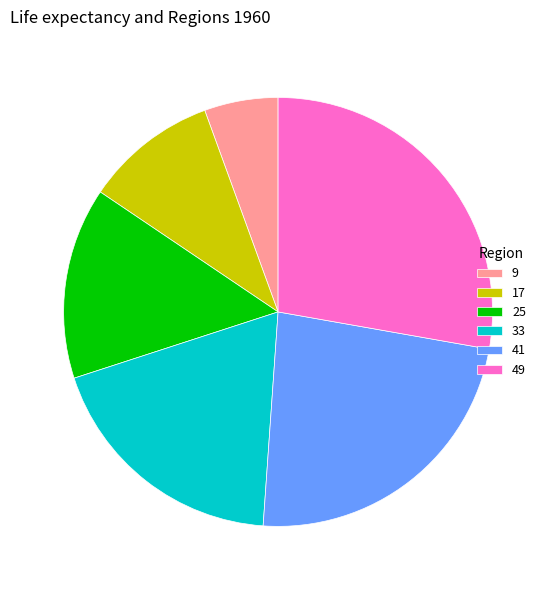

Is it true that 49 is 22% of the pie?

False